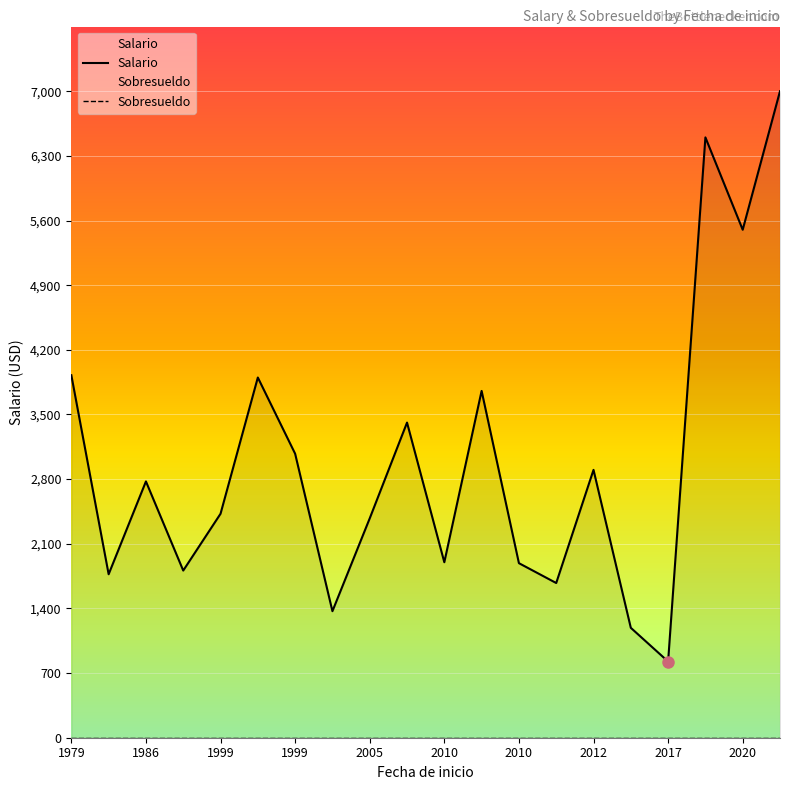

What is the approximate value of Salario at 2010, to the nearest 100?

1900